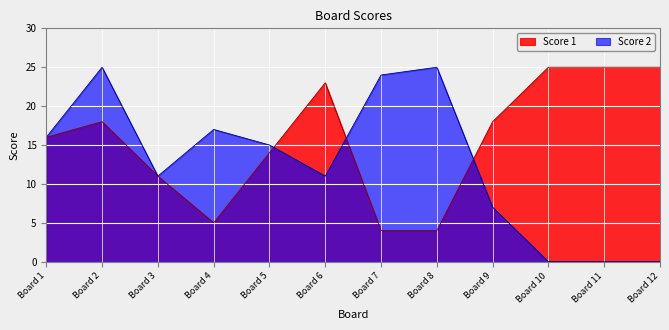

Does the chart display data point markers on the line(s)?

No